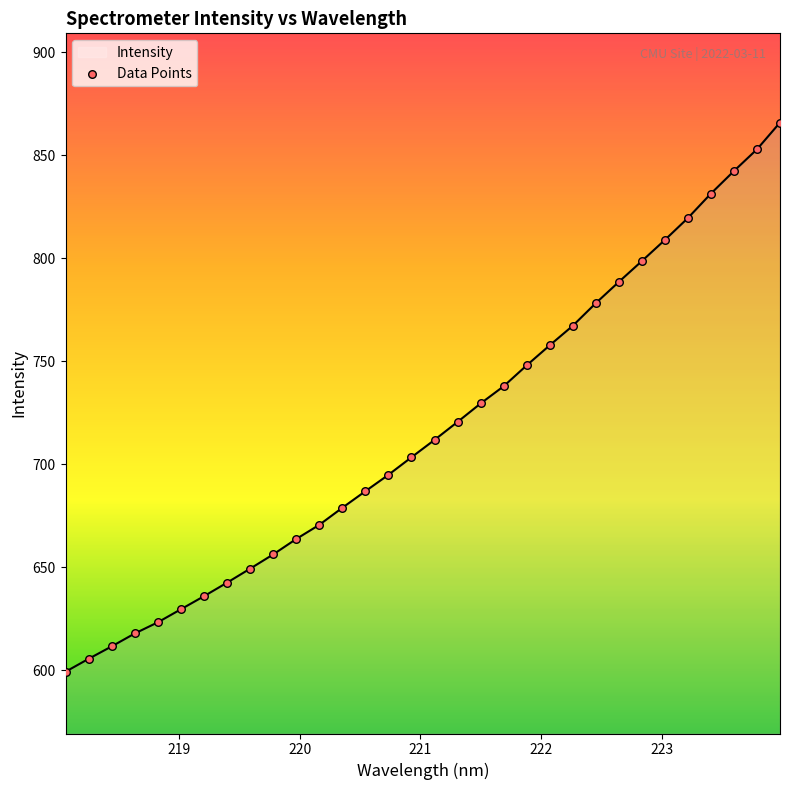

What is the difference between the maximum and minimum values?

266.4